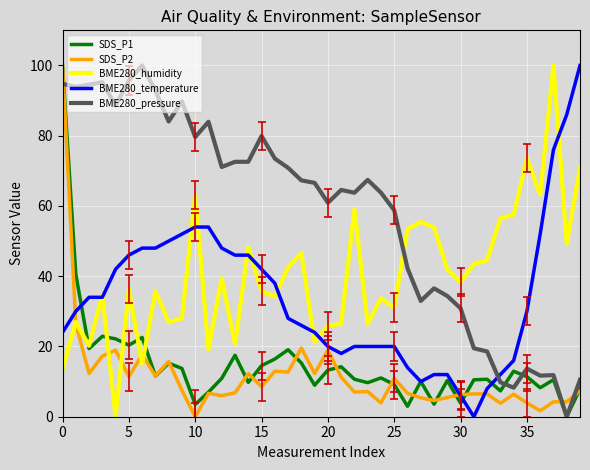

True or false: BME280_humidity has more than 0 interior local peaks.

True